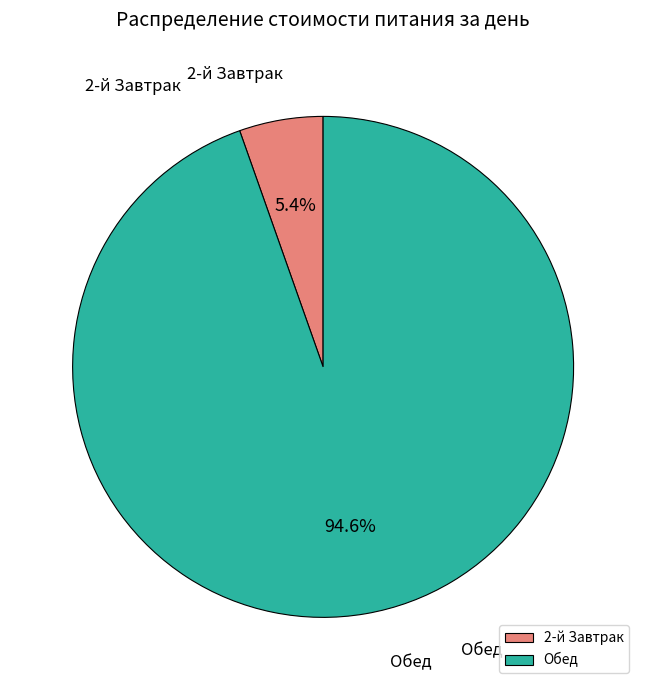

The Обед slice represents 99% of the pie. True or false?

False